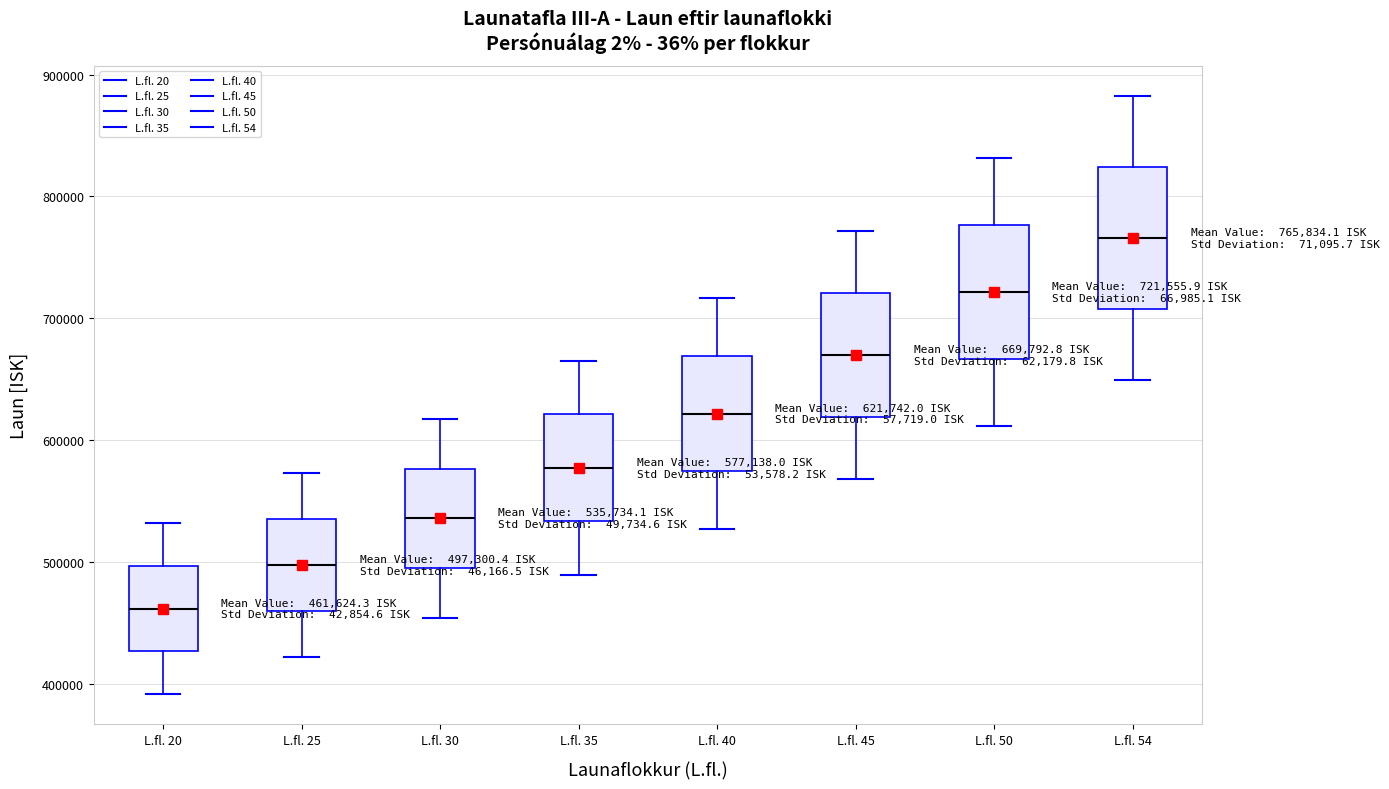

Which box's median line is the lowest?

L.fl. 20